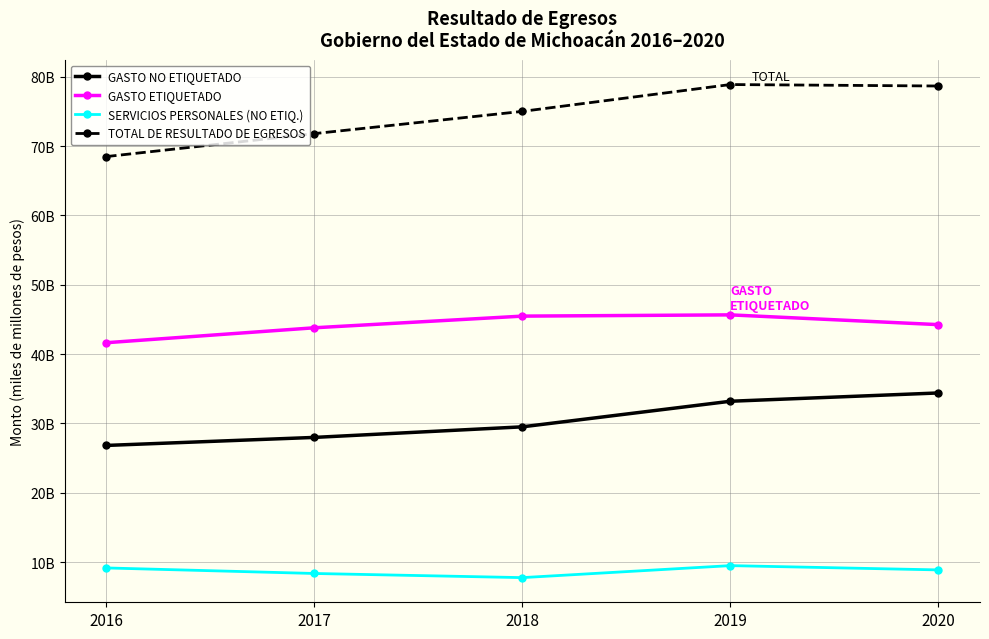

Is it true that GASTO NO ETIQUETADO equals 26.8 at 2016?

True